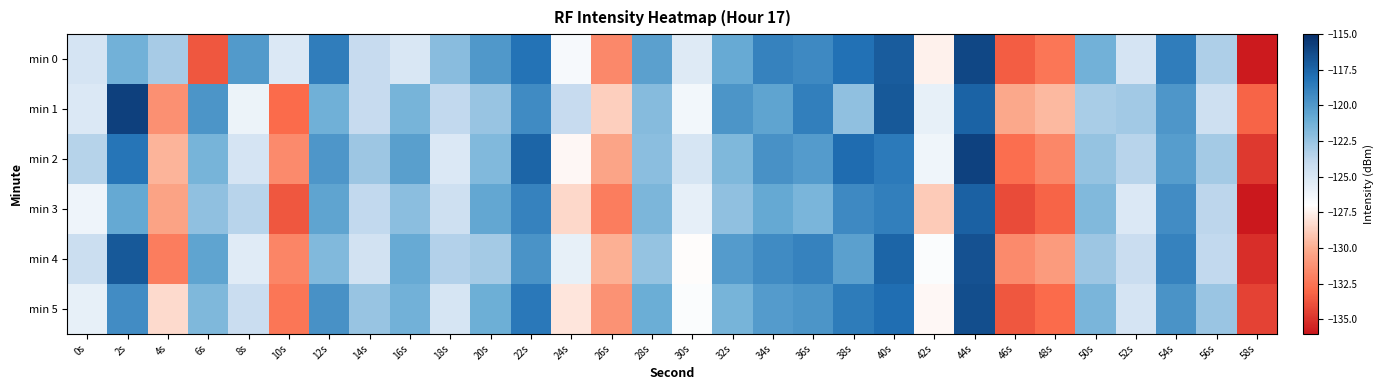

Reading left to right, transcribe all the data shown in this chart.

min 0: 0s=-124.8	2s=-121.3	4s=-123.0	6s=-133.7	8s=-120.0	10s=-125.1	12s=-118.6	14s=-124.1	16s=-125.1	18s=-122.0	20s=-119.9	22s=-118.1	24s=-126.5	26s=-131.7	28s=-120.4	30s=-125.3	32s=-120.9	34s=-118.9	36s=-119.2	38s=-118.1	40s=-117.1	42s=-127.5	44s=-116.1	46s=-133.4	48s=-132.5	50s=-121.3	52s=-124.8	54s=-118.7	56s=-123.2	58s=-135.9
min 1: 0s=-125.1	2s=-115.7	4s=-131.3	6s=-119.8	8s=-126.0	10s=-132.9	12s=-121.2	14s=-124.1	16s=-121.4	18s=-123.9	20s=-122.5	22s=-119.3	24s=-124.1	26s=-128.7	28s=-121.9	30s=-126.4	32s=-119.8	34s=-120.5	36s=-118.7	38s=-122.3	40s=-116.9	42s=-125.8	44s=-117.4	46s=-130.2	48s=-129.6	50s=-123.1	52s=-122.8	54s=-119.9	56s=-124.5	58s=-133.2
min 2: 0s=-123.5	2s=-118.2	4s=-129.7	6s=-121.4	8s=-124.8	10s=-131.5	12s=-119.9	14s=-122.7	16s=-120.3	18s=-125.1	20s=-121.8	22s=-117.5	24s=-127.3	26s=-130.4	28s=-122.1	30s=-124.9	32s=-121.7	34s=-119.6	36s=-120.1	38s=-117.8	40s=-118.5	42s=-126.2	44s=-115.9	46s=-132.8	48s=-131.7	50s=-122.4	52s=-123.6	54s=-120.2	56s=-122.9	58s=-134.7
min 3: 0s=-126.1	2s=-120.8	4s=-130.5	6s=-122.3	8s=-123.6	10s=-133.7	12s=-120.5	14s=-123.9	16s=-122.1	18s=-124.5	20s=-120.7	22s=-118.9	24s=-128.4	26s=-132.1	28s=-121.6	30s=-125.7	32s=-122.3	34s=-120.8	36s=-121.5	38s=-119.2	40s=-118.7	42s=-128.9	44s=-117.3	46s=-134.1	48s=-133.2	50s=-121.8	52s=-125.1	54s=-119.4	56s=-123.7	58s=-136.2
min 4: 0s=-124.3	2s=-116.9	4s=-132.1	6s=-120.5	8s=-125.4	10s=-131.8	12s=-121.8	14s=-124.6	16s=-120.9	18s=-123.4	20s=-122.9	22s=-119.7	24s=-125.8	26s=-129.9	28s=-122.4	30s=-127.1	32s=-120.1	34s=-119.3	36s=-118.9	38s=-120.4	40s=-117.5	42s=-126.8	44s=-116.6	46s=-131.5	48s=-130.8	50s=-122.7	52s=-124.2	54s=-118.9	56s=-123.9	58s=-135.1
min 5: 0s=-125.8	2s=-119.4	4s=-128.3	6s=-121.7	8s=-124.2	10s=-132.4	12s=-119.6	14s=-122.5	16s=-121.3	18s=-124.9	20s=-121.1	22s=-118.4	24s=-127.9	26s=-131.2	28s=-121.0	30s=-126.8	32s=-121.4	34s=-120.1	36s=-119.8	38s=-118.6	40s=-117.9	42s=-127.3	44s=-116.4	46s=-133.7	48s=-132.9	50s=-121.5	52s=-124.8	54s=-119.7	56s=-122.6	58s=-134.4